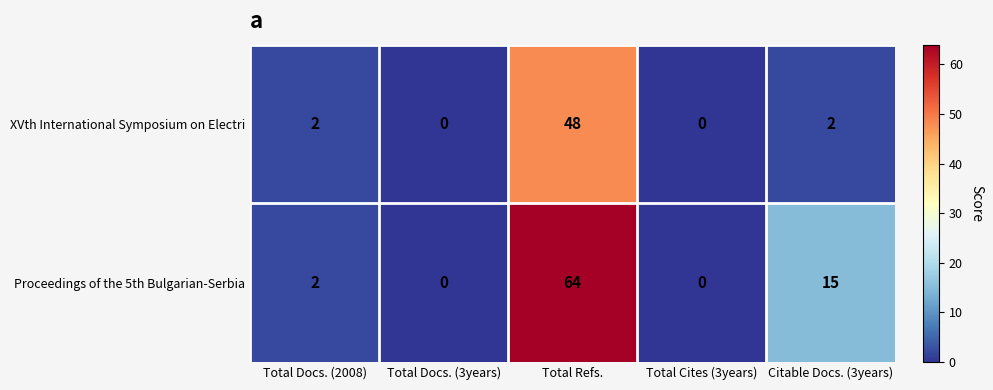

Count the number of categories in the chart.

5